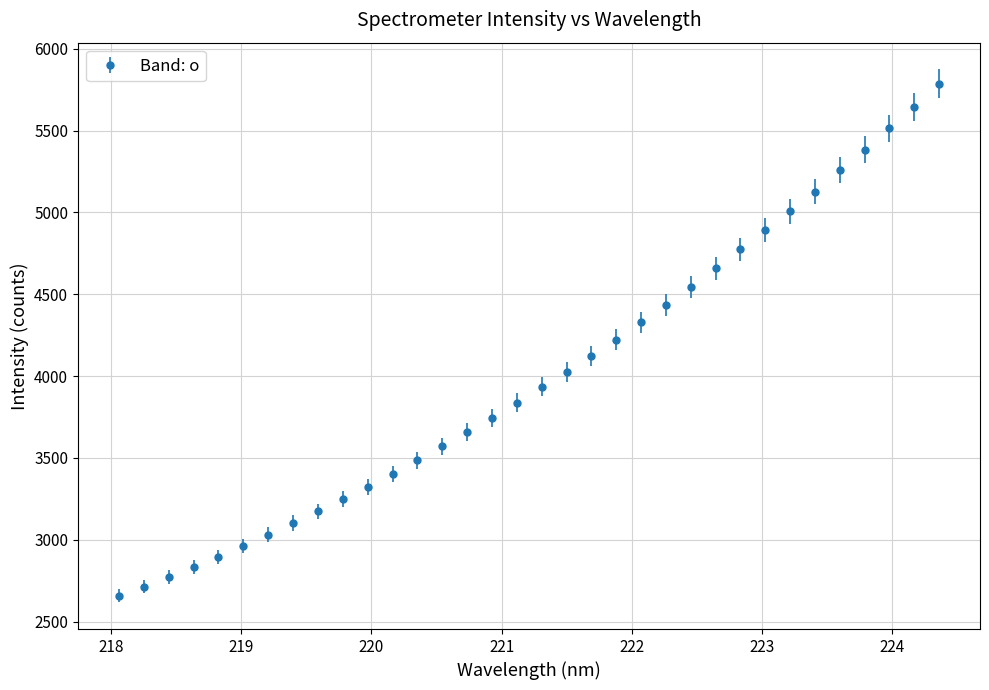

What is the maximum value shown in the chart?

5787.9